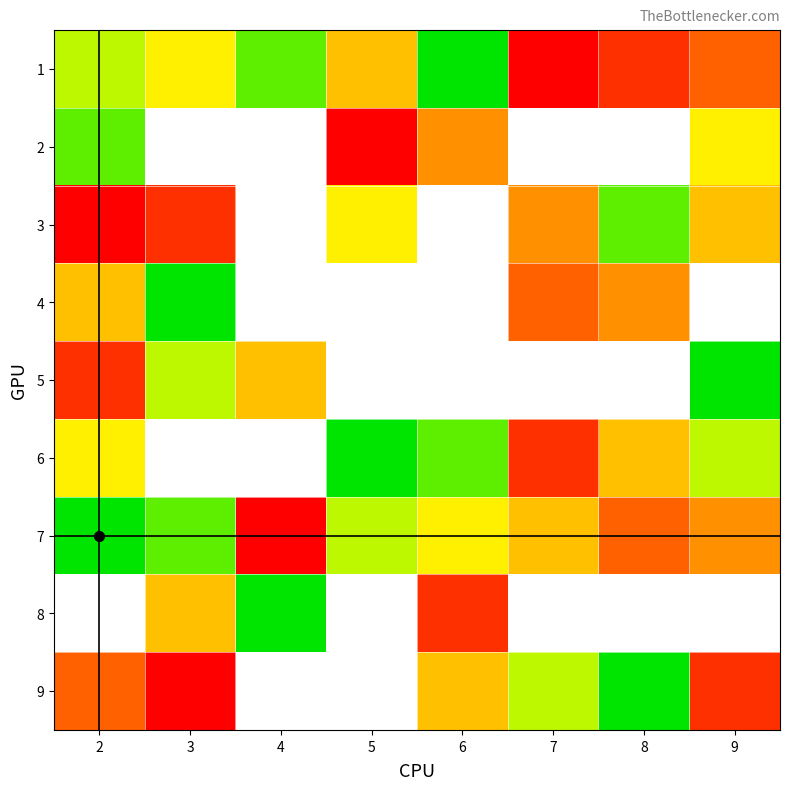

Is it true that 7 equals 5.0 at 7?

True